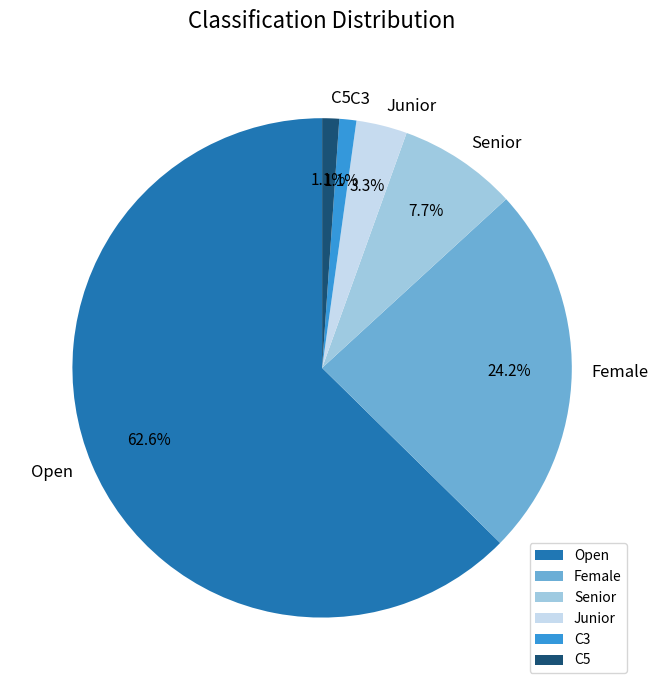

Which slice represents more than half of the pie?

Open